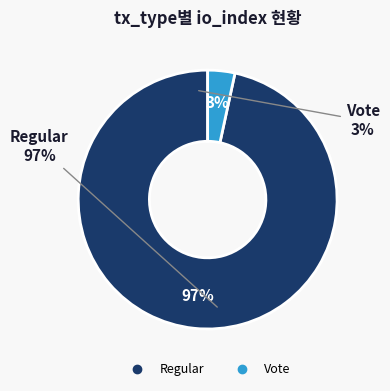

How many slices are in this pie chart?

2